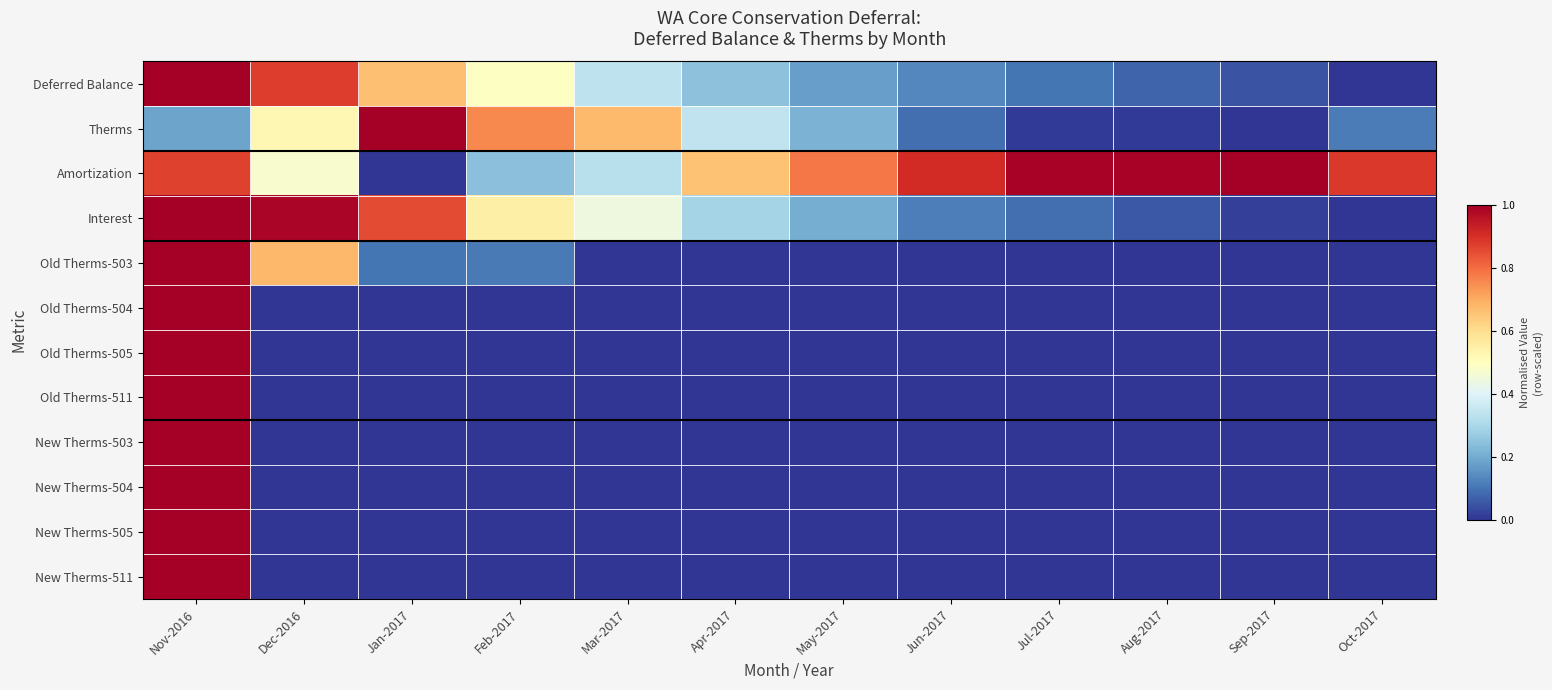

At how many categories does at least one series exceed 0?

12